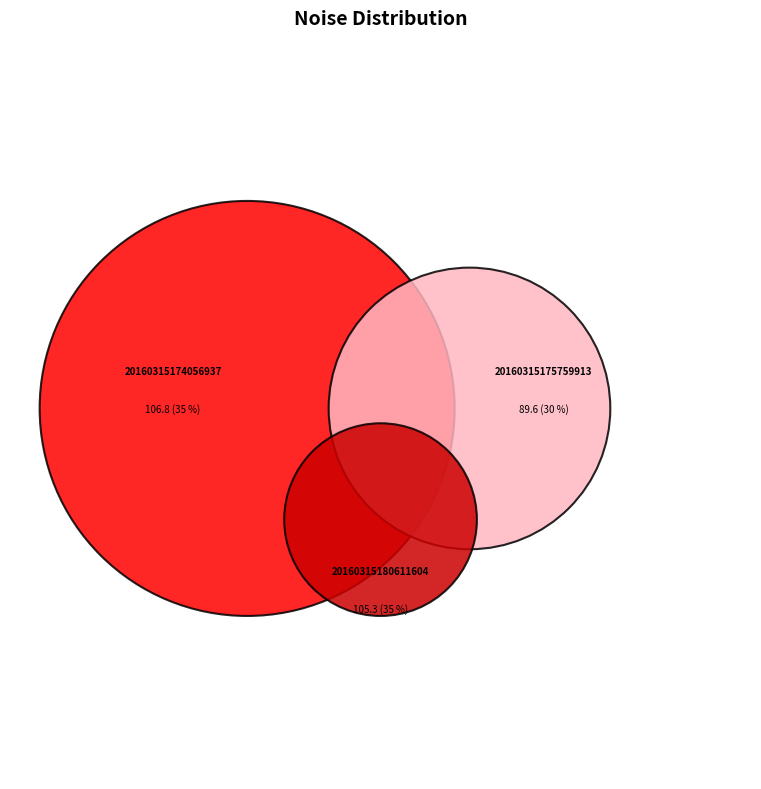

How many slices are in this pie chart?

3